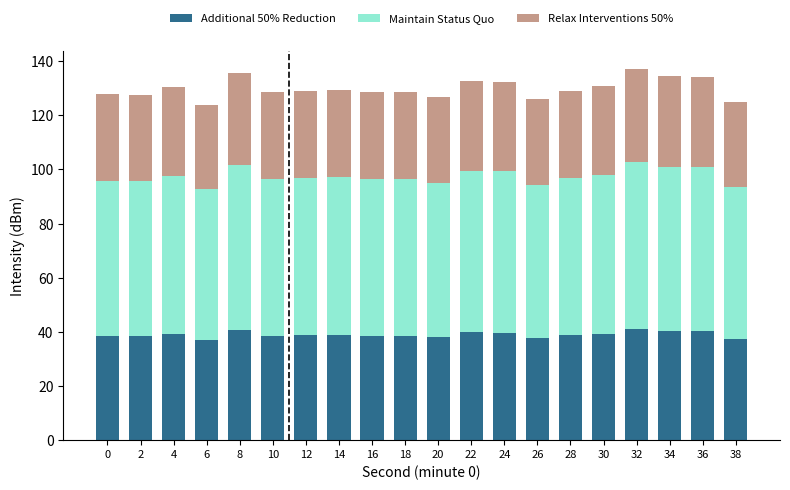

What are all the series names shown in the legend?

Additional 50% Reduction, Maintain Status Quo, Relax Interventions 50%